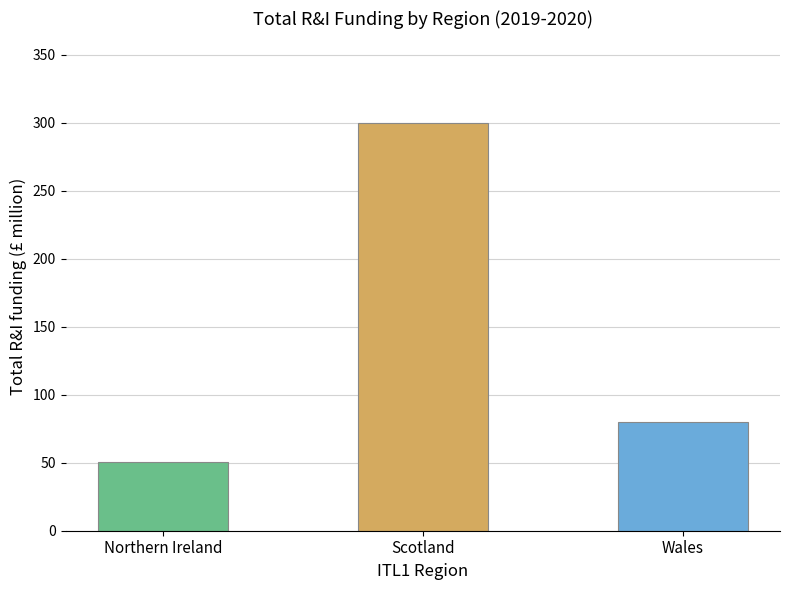

What is the approximate value at Scotland?

299.9